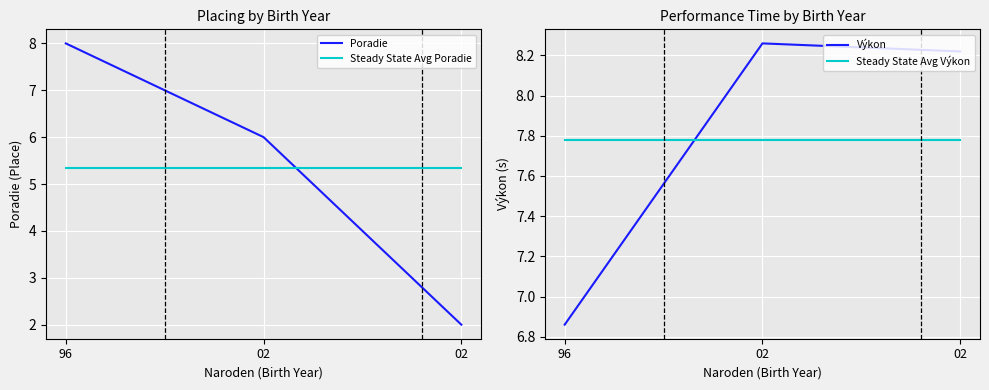

Reading left to right, list all the values displayed in this chart.

Poradie: 8.0	6.0	2.0
Výkon: 6.9	8.3	8.2